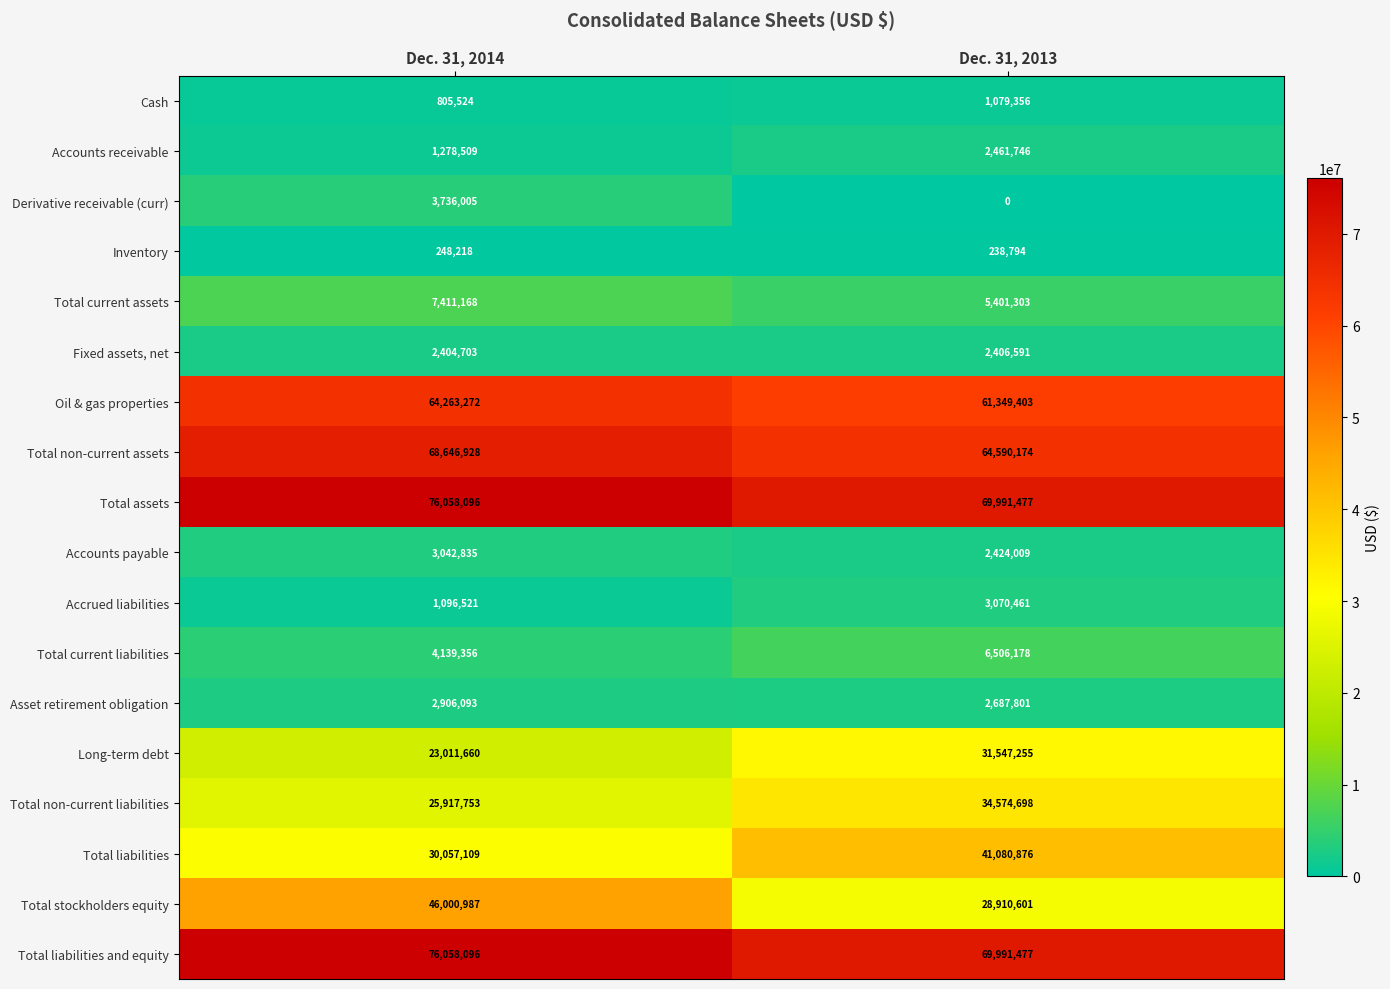

Rank the categories by Inventory value from lowest to highest.

Dec. 31, 2013, Dec. 31, 2014